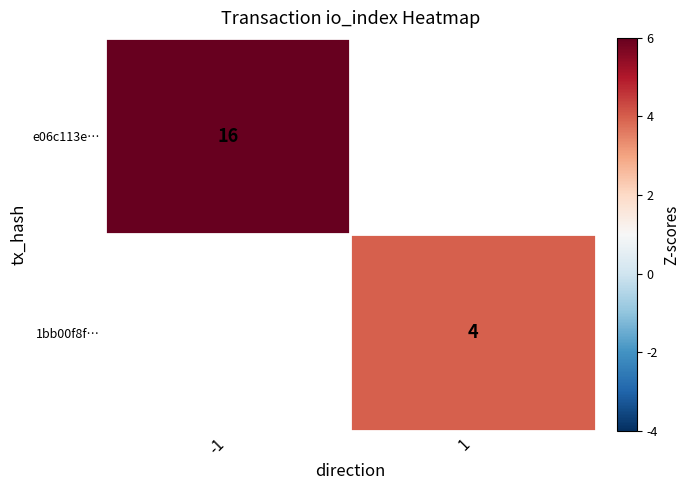

The value of 1bb00f8f… at 1 is 4. True or false?

True